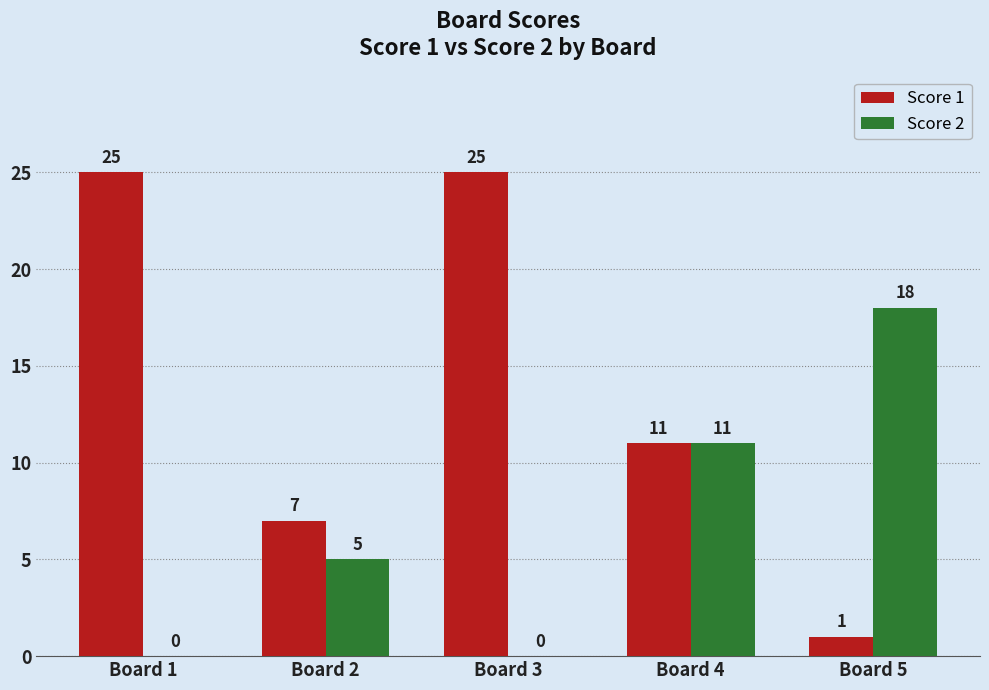

How many Score 1 values are between 7 and 25?

4